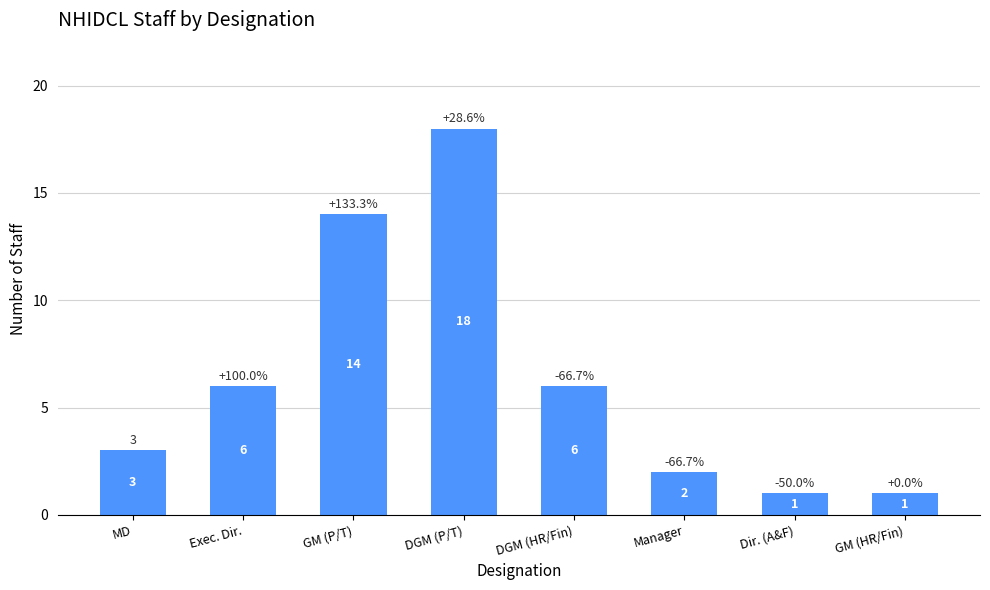

How many bars are there in total?

8